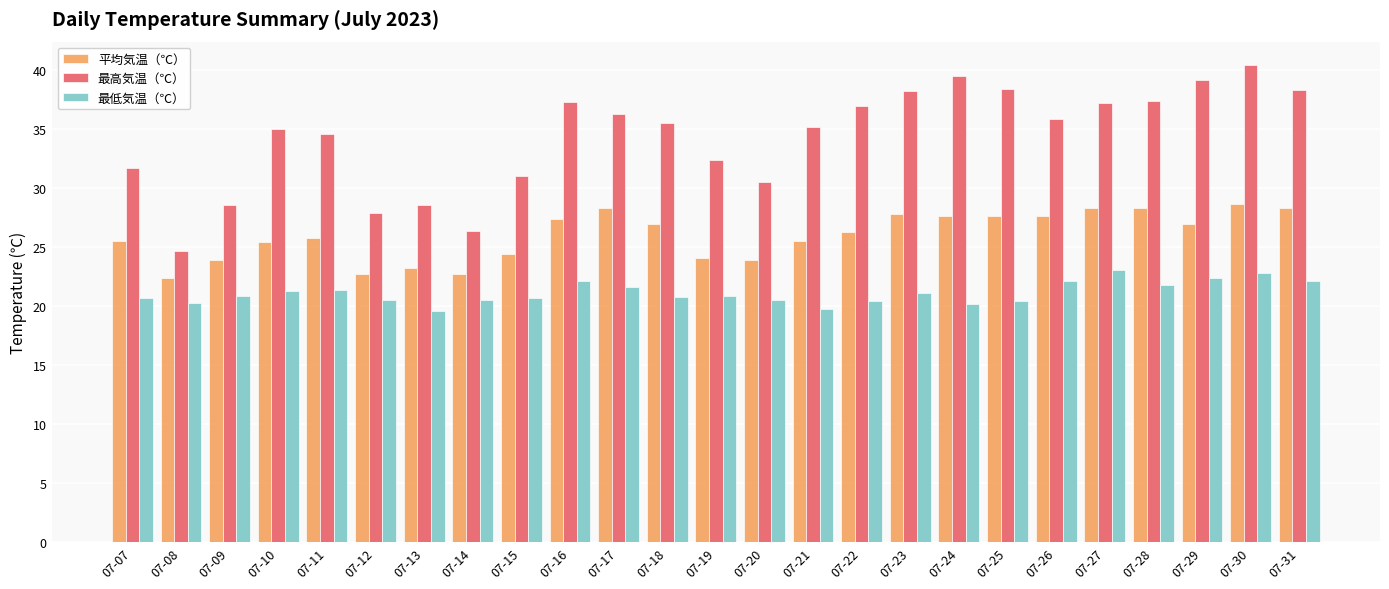

What are all the series names shown in the legend?

平均気温（℃）, 最高気温（℃）, 最低気温（℃）